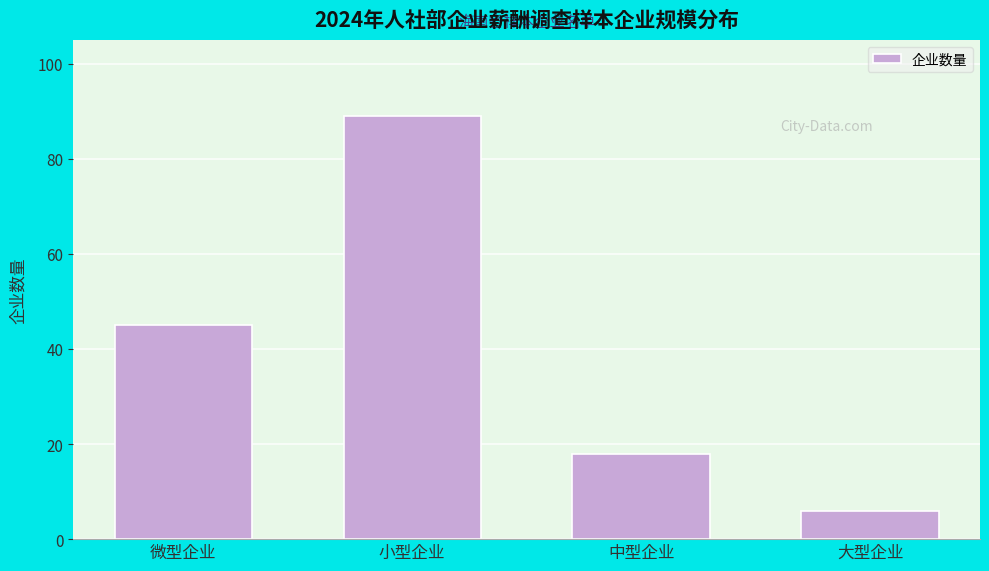

Reading left to right, list all the values displayed in this chart.

微型企业=45	小型企业=89	中型企业=18	大型企业=6